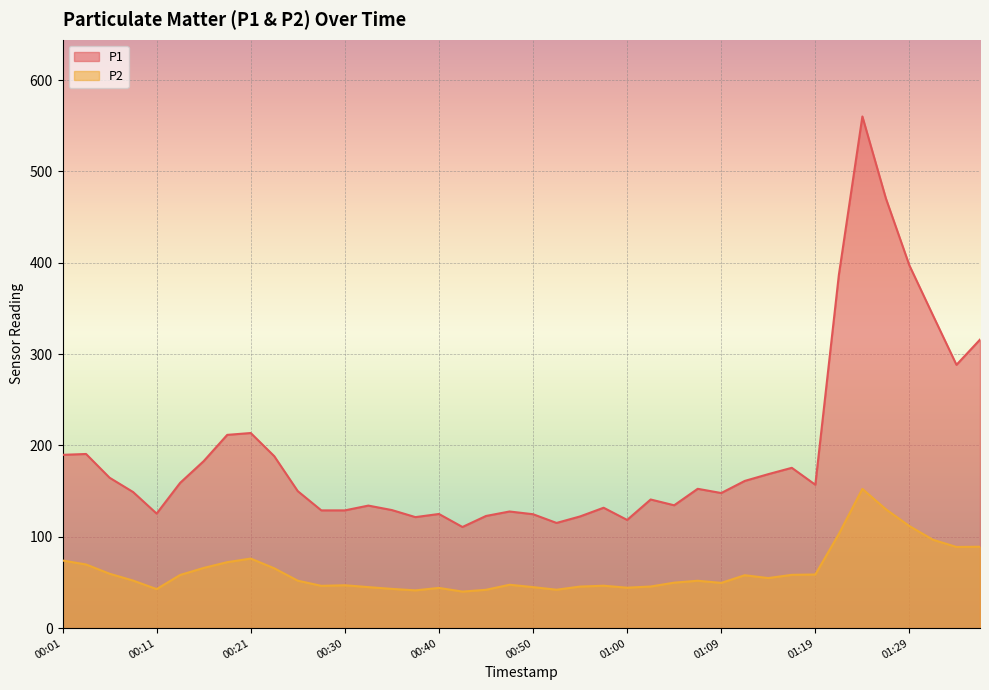

Reading right to left, transcribe all the data shown in this chart.

P1: 315.9	288.2	342.4	397.0	470.4	560.1	386.6	156.9	175.5	168.6	161.2	147.9	152.5	134.5	140.8	118.5	131.8	122.3	115.2	124.7	127.7	122.8	110.7	125.0	121.5	129.2	134.2	128.9	128.9	149.9	188.2	213.6	211.6	182.8	159.1	125.4	149.0	164.7	190.7	189.7
P2: 89.1	88.8	96.8	111.7	130.1	152.4	103.1	58.7	58.3	54.8	57.9	49.5	51.9	49.8	45.5	44.3	46.4	45.5	42.0	44.9	47.5	42.0	40.0	44.0	41.3	43.0	44.9	46.9	46.3	51.9	65.5	76.2	72.2	65.9	58.2	42.7	52.0	59.5	69.7	74.0